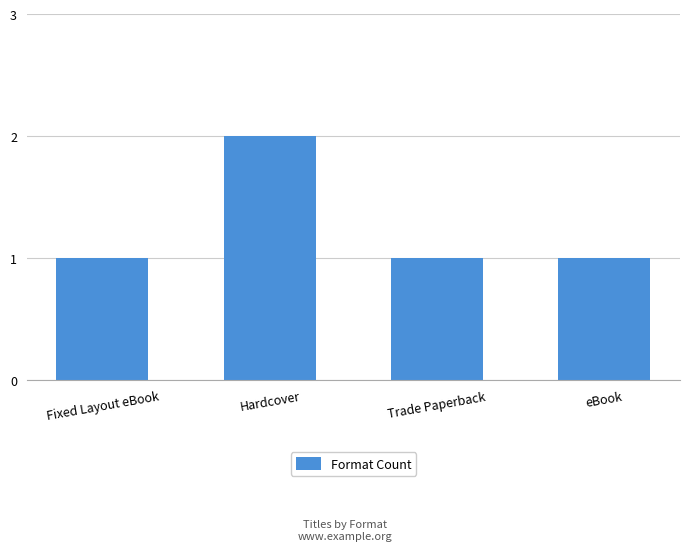

How many bars are there in total?

4